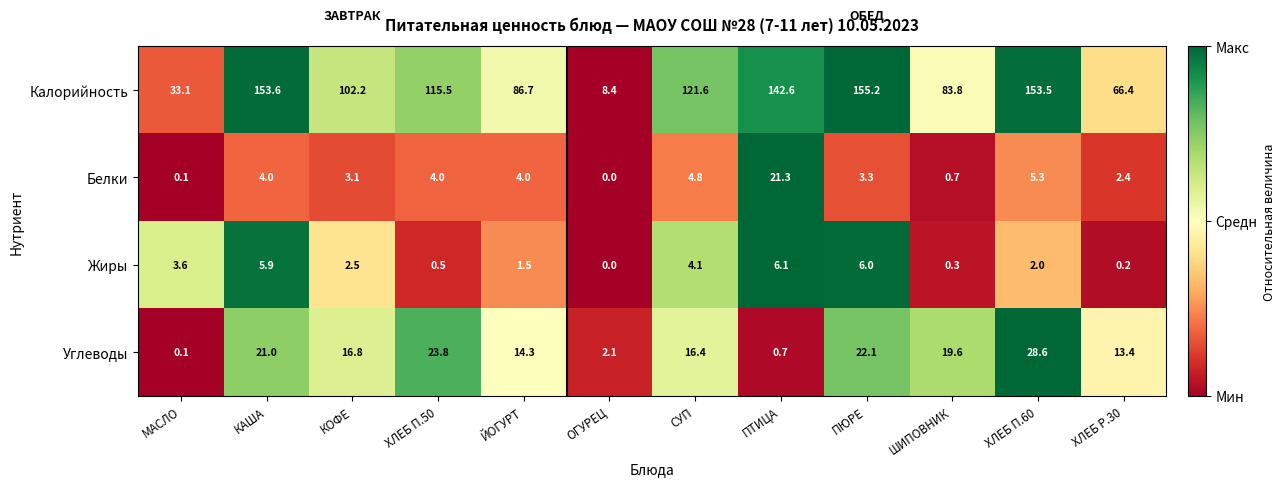

What is the sum of all Калорийность values?

1222.6